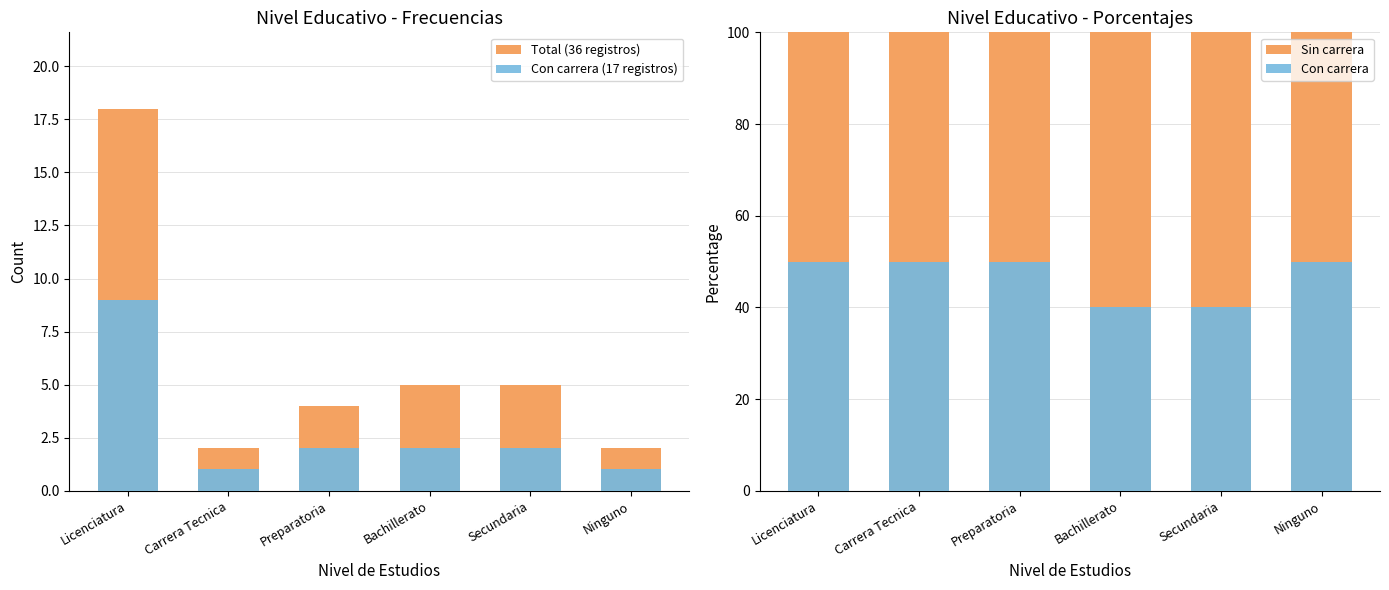

What is the label of the 4th bar from the left?

Bachillerato